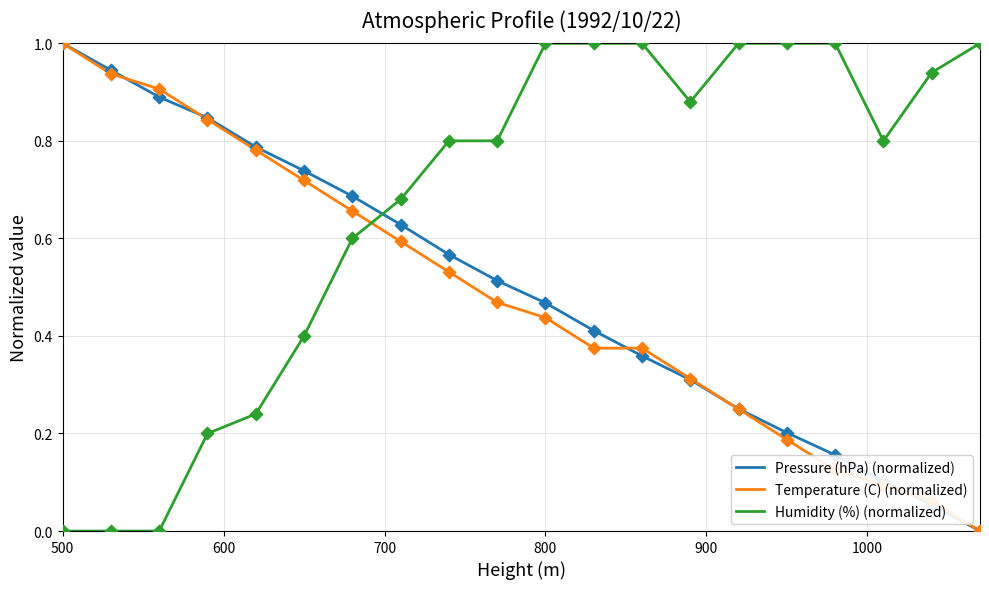

What is the highest value of the Temperature (C) (normalized) series?

1.0